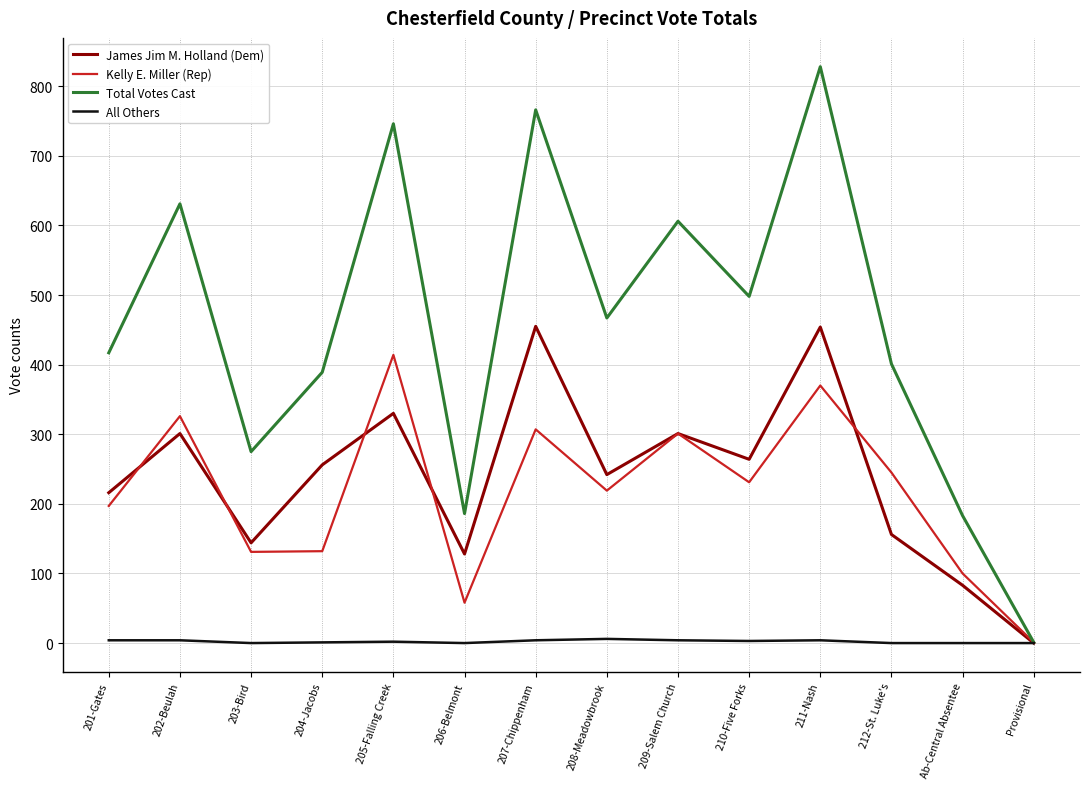

List the series in order of their peak value, lowest first.

All Others, Kelly E. Miller (Rep), James Jim M. Holland (Dem), Total Votes Cast